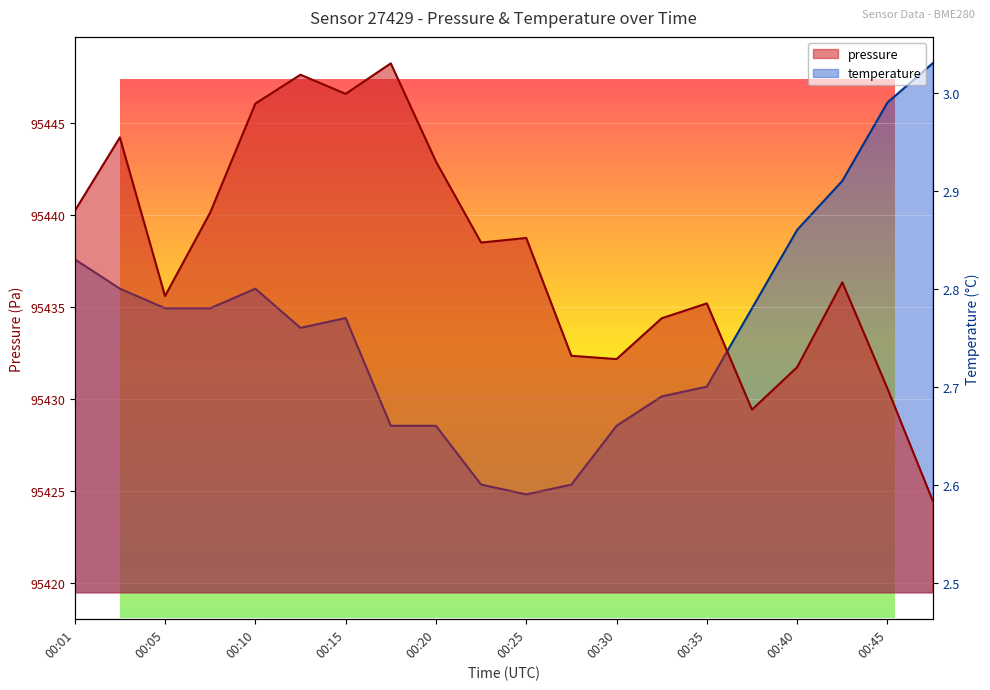

At which category does pressure reach its first local valley?

00:05